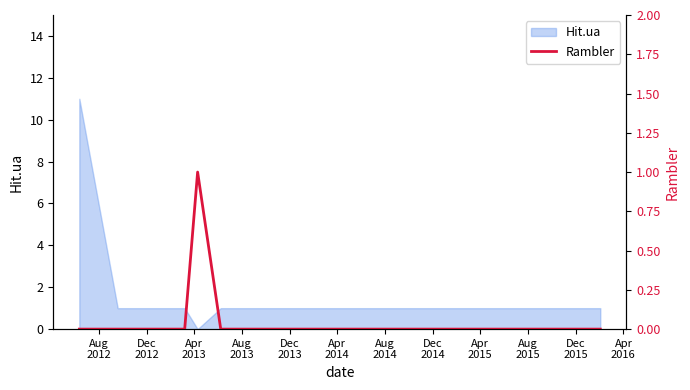

Where is the data nearest to the value 0?

Aug
2012